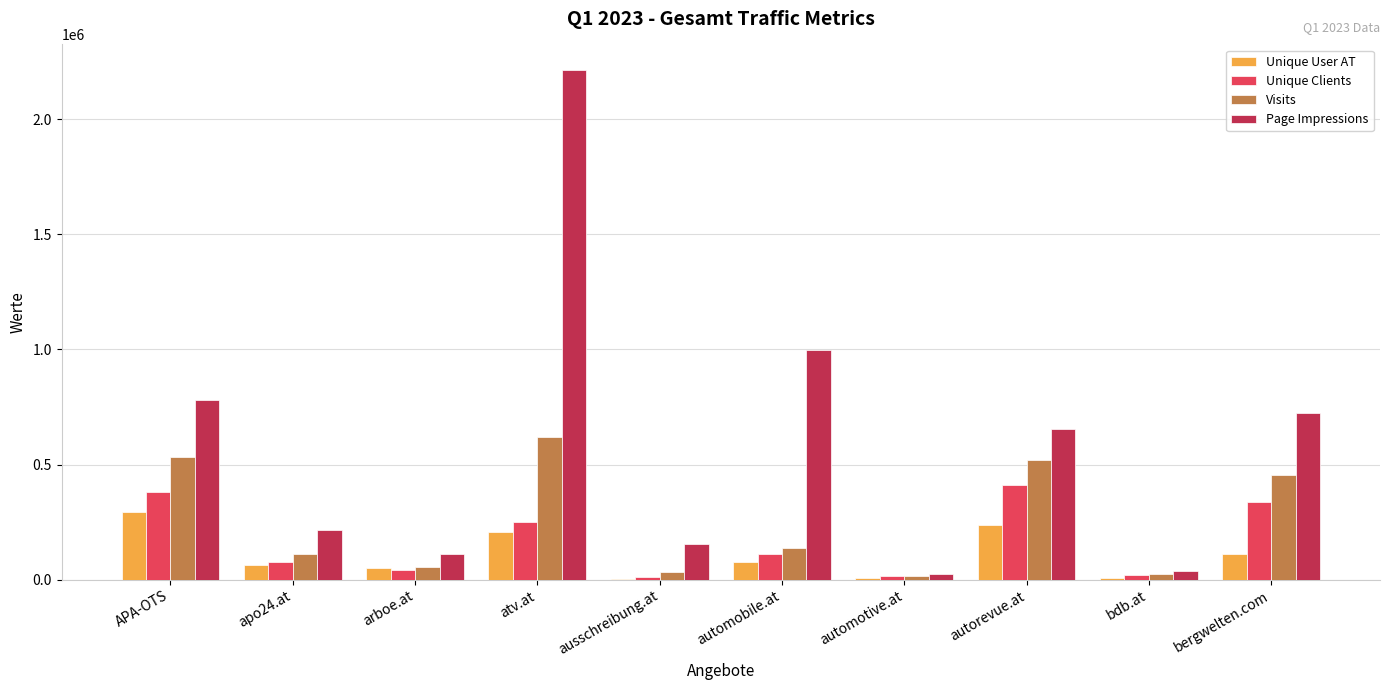

Is it true that Visits equals 306481 at APA-OTS?

False